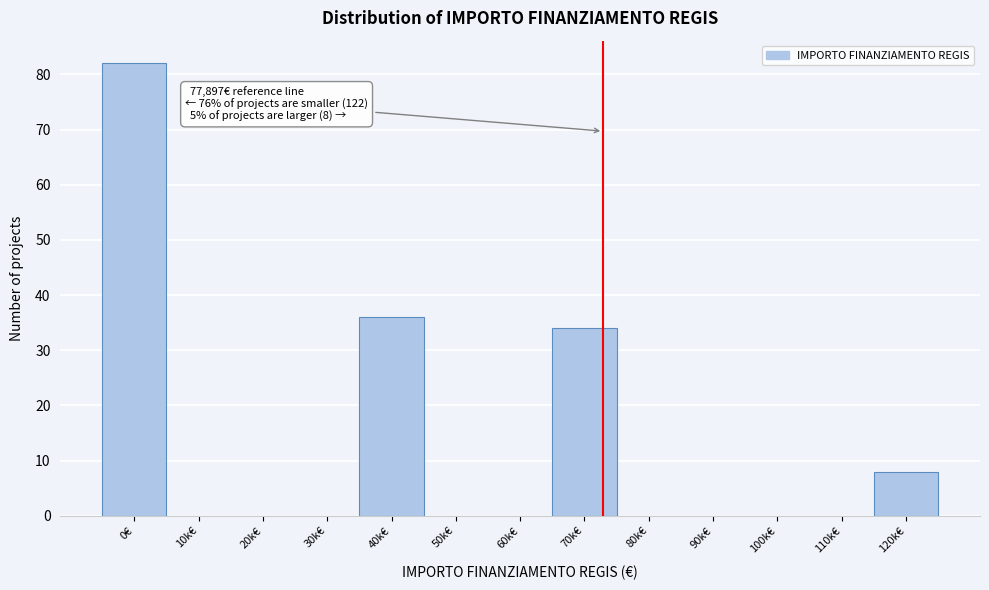

Reading left to right, what are all the values shown in this chart?

0€=82	10k€=0	20k€=0	30k€=0	40k€=36	50k€=0	60k€=0	70k€=34	80k€=0	90k€=0	100k€=0	110k€=0	120k€=8